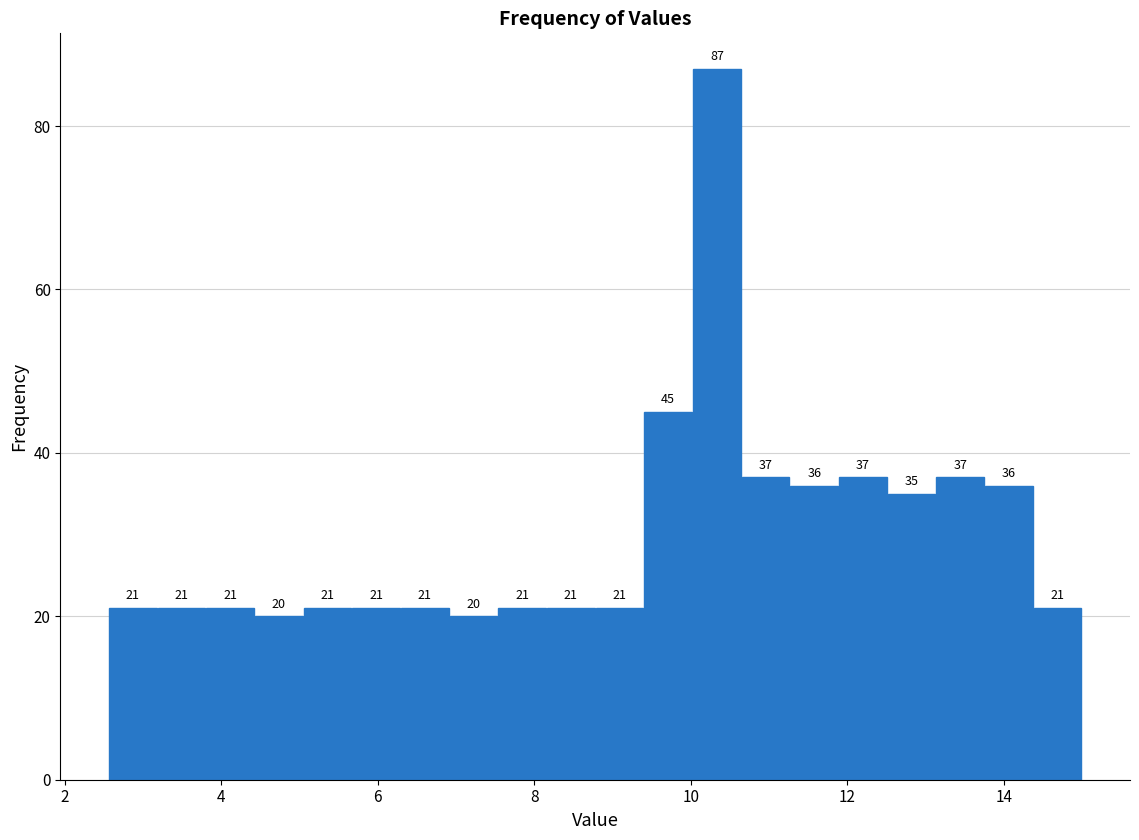

Around what value on the x-axis is the tallest bar? Give the approximate position of its centre, as read against the axis.

10.4